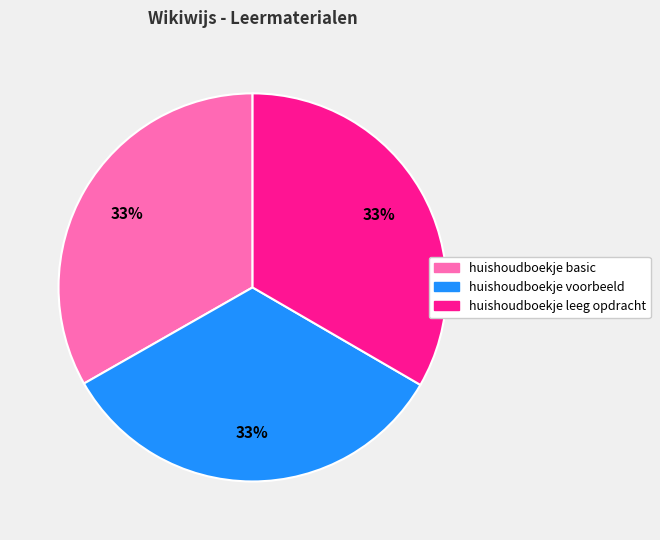

Is it true that huishoudboekje voorbeeld is 26% of the pie?

False